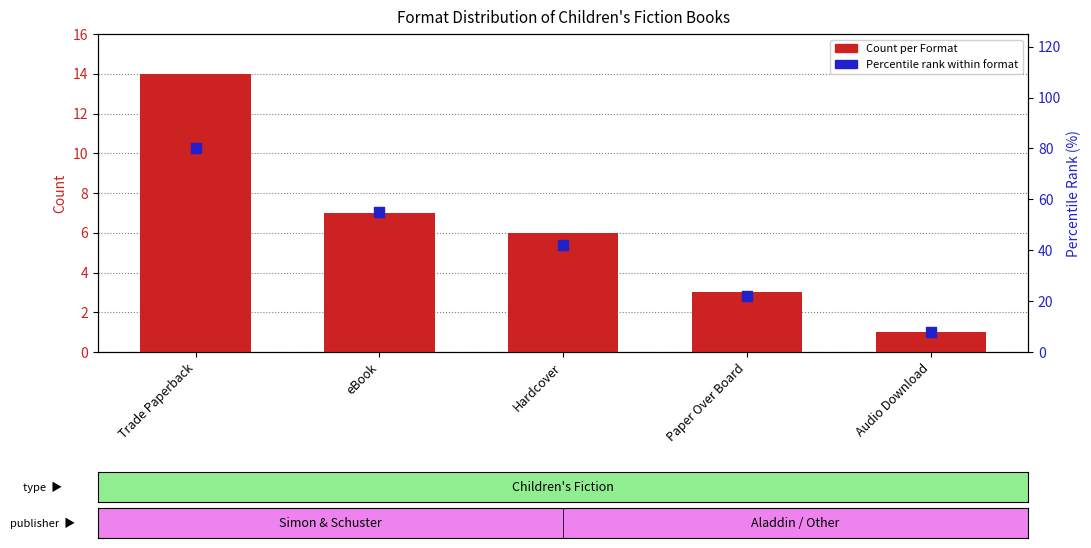

Which series reaches the maximum Y coordinate?

Percentile rank within format